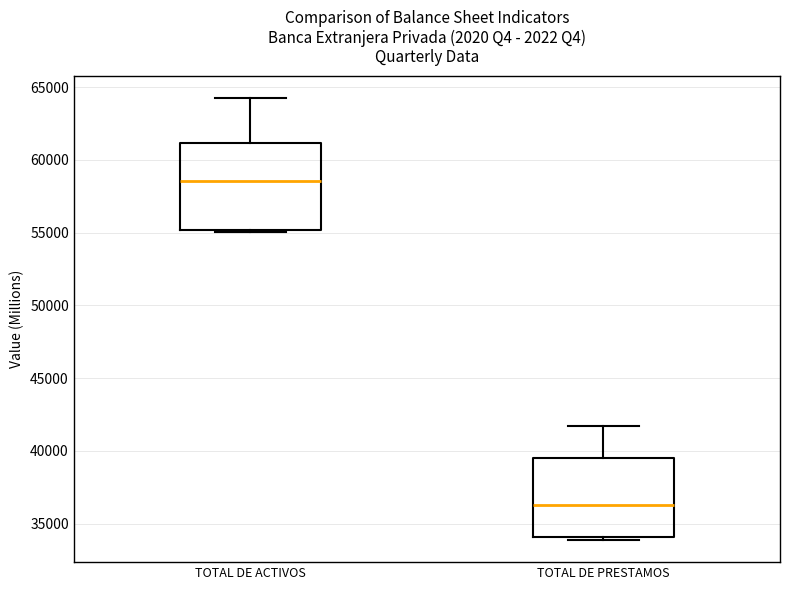

Comparing the boxes themselves (not the whiskers), which one is the tallest?

TOTAL DE ACTIVOS